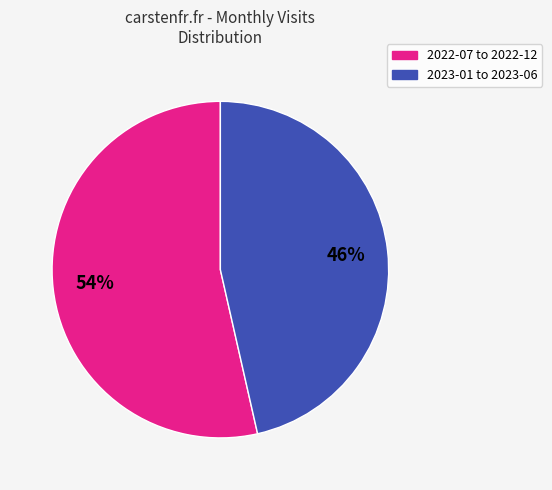

Is there a majority slice in this chart?

Yes